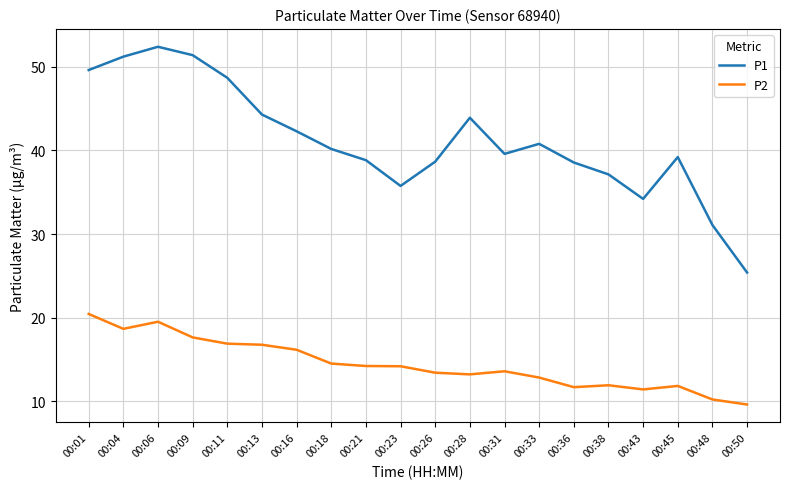

What is the difference between the P2 values at 00:04 and 00:38?

6.7